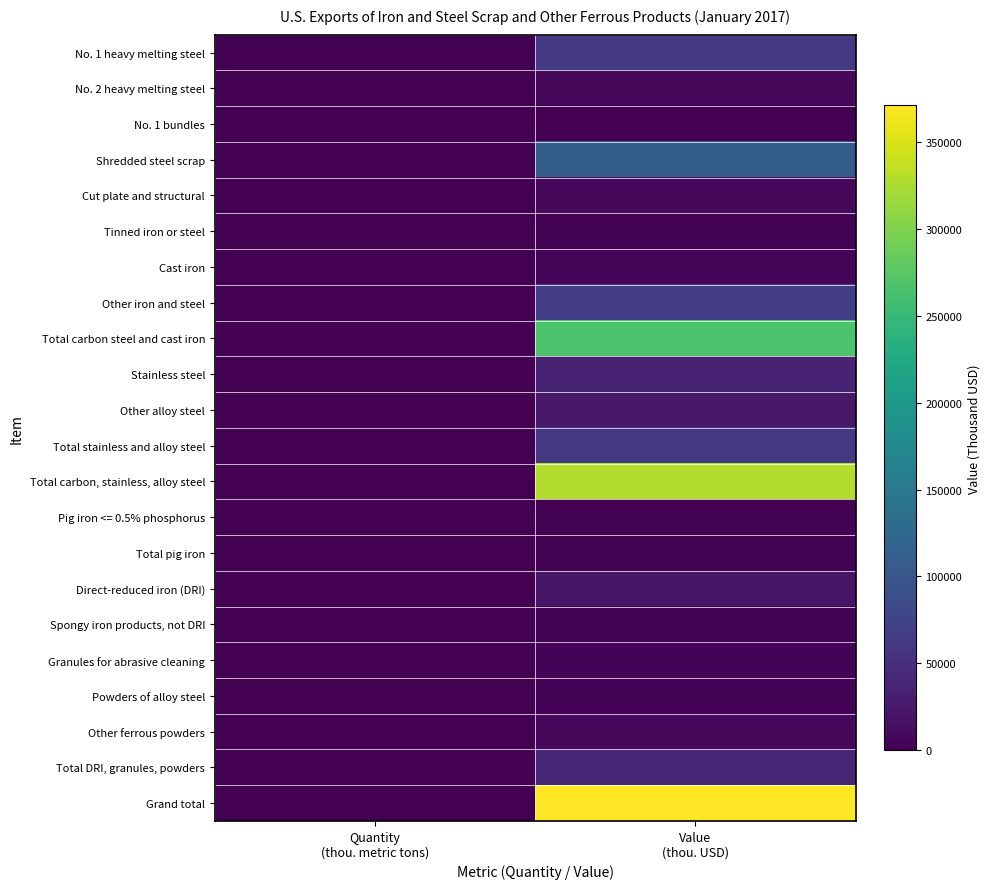

Which label corresponds to the largest value in the chart?

Value
(thou. USD)